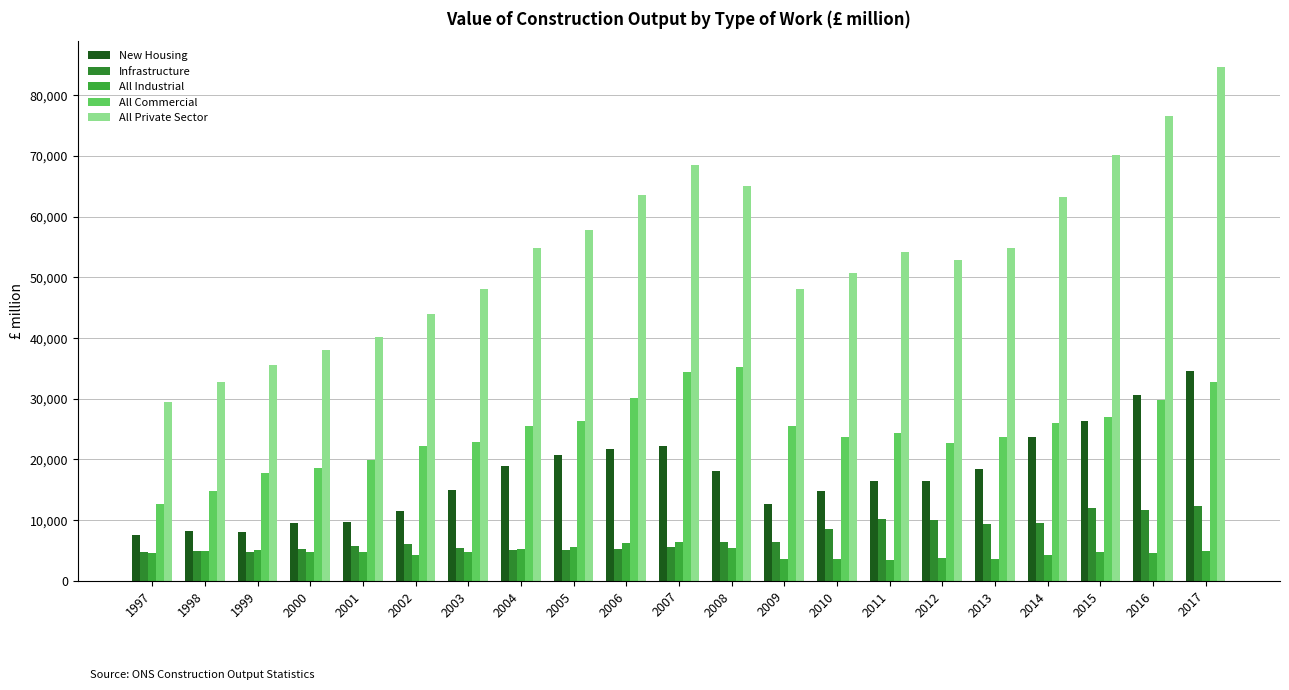

Where is Infrastructure nearest to the value 8543?

2010